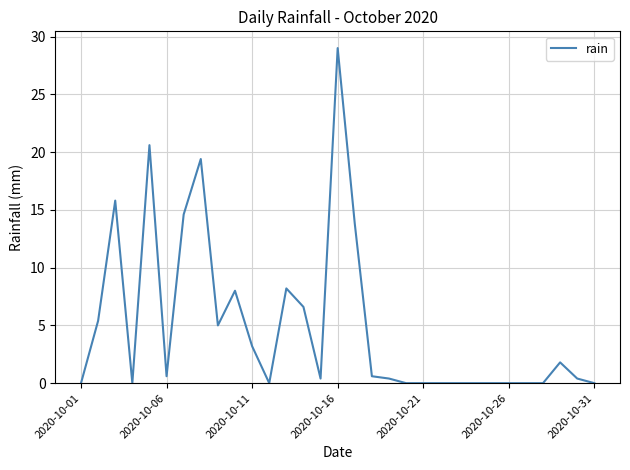

What is the difference between the maximum and minimum values?

29.0